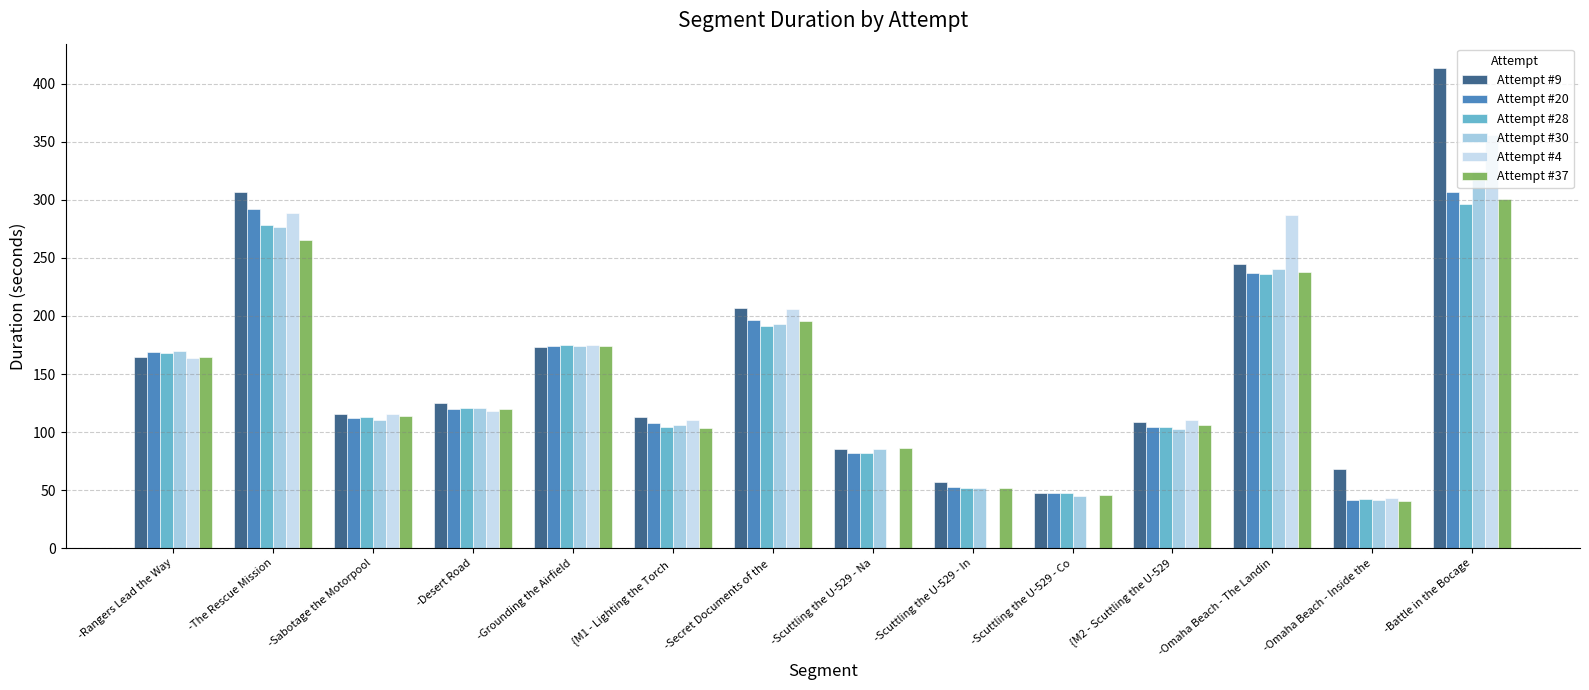

Between -Scuttling the U-529 - Co and -Omaha Beach - Inside the, which series saw the biggest shift?

Attempt #4